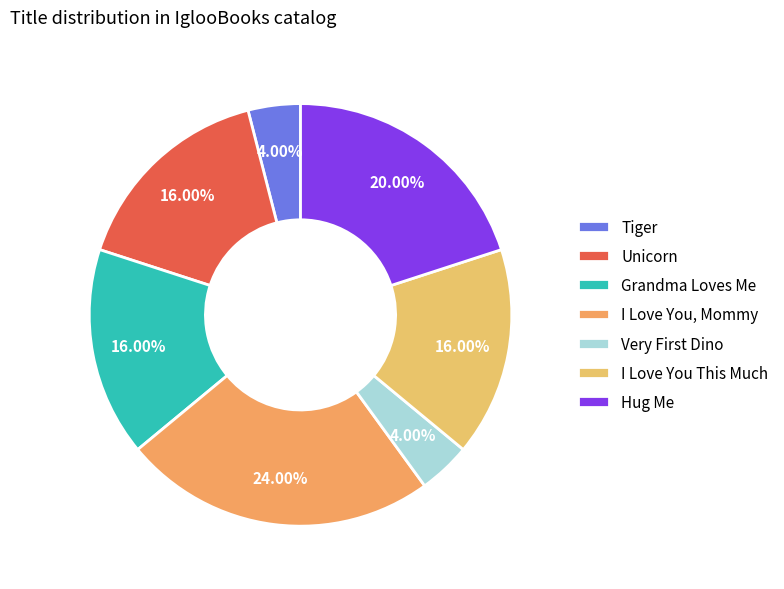

Count the number of slices in the pie.

7